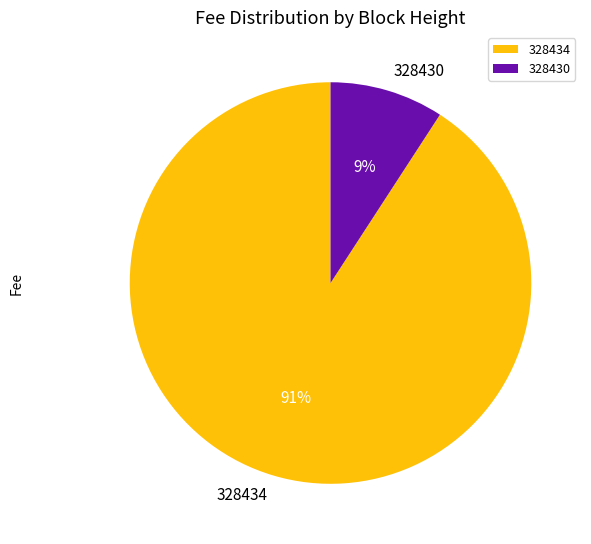

To the nearest percent, what is the difference between the 328434 and 328430 slice percentages?

82%